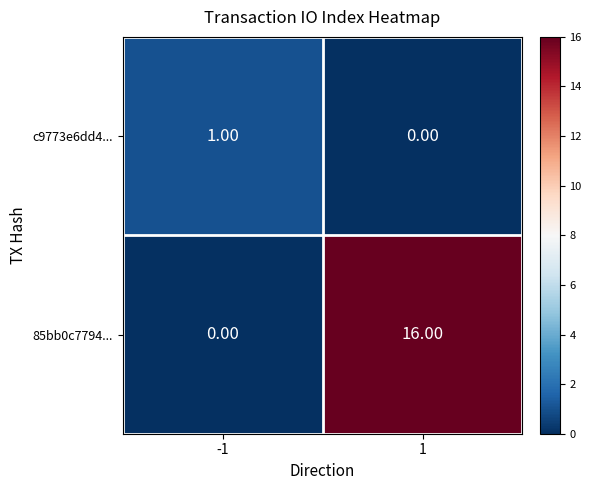

How many values in 85bb0c7794... are above zero?

1